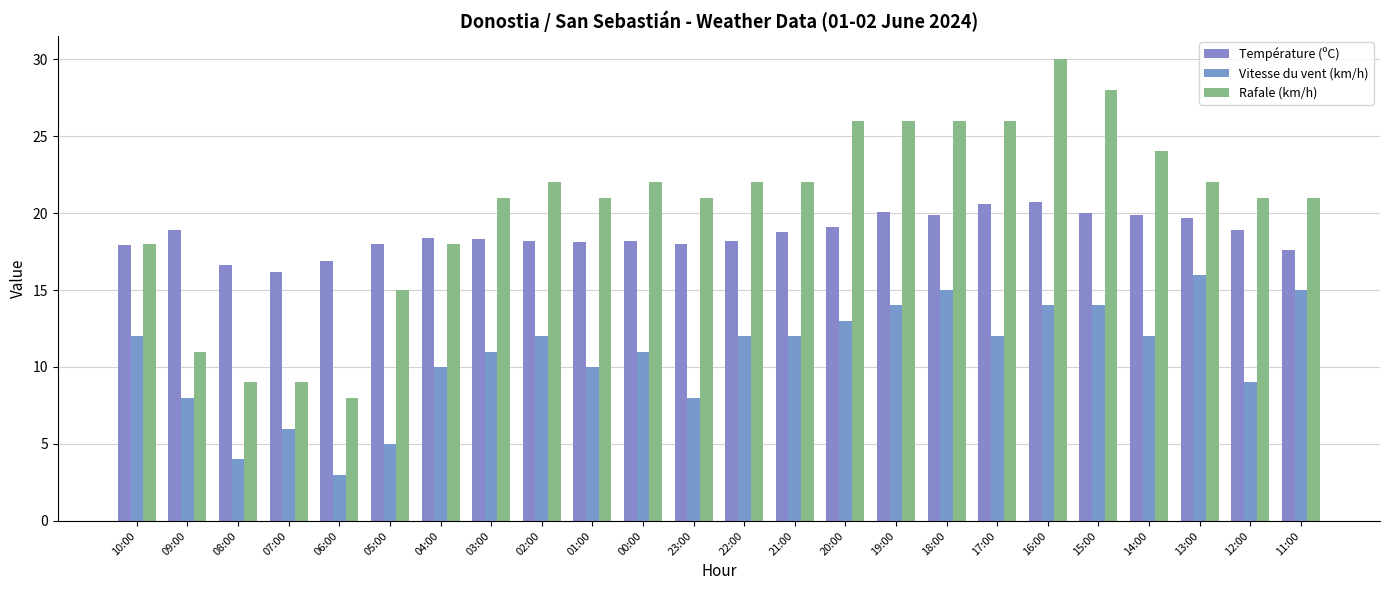

What is the sum of the Rafale (km/h) values at 20:00 and 19:00?

52.0